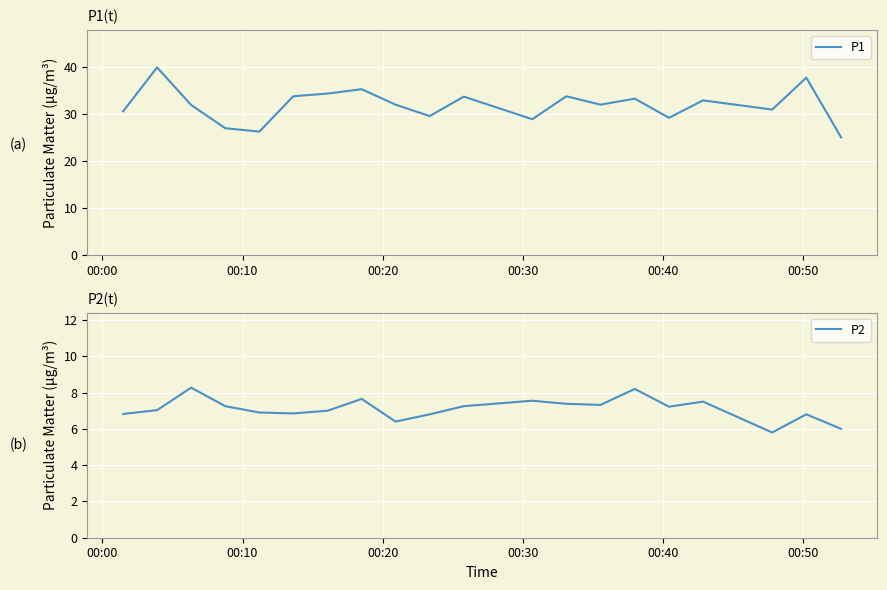

What is the value of the P1 point at the 4th from the left?

26.9